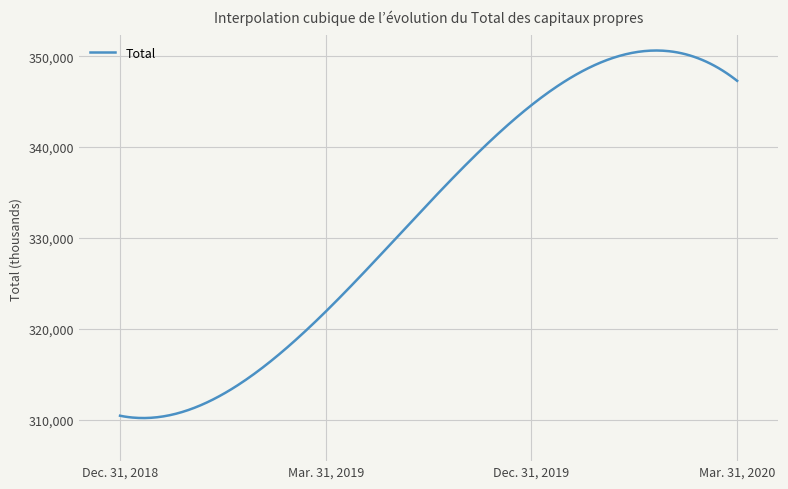

What is the greatest value displayed?

350638.4